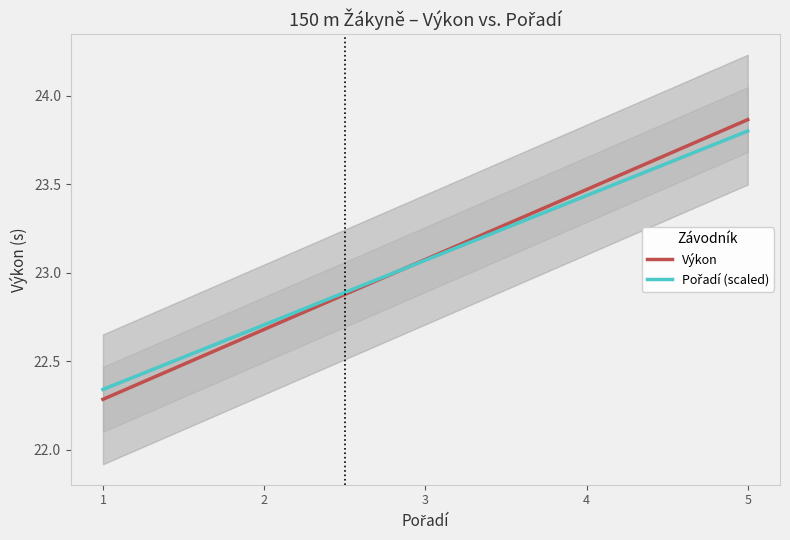

Rank the series by their average value, from lowest to highest.

Pořadí (scaled), Výkon